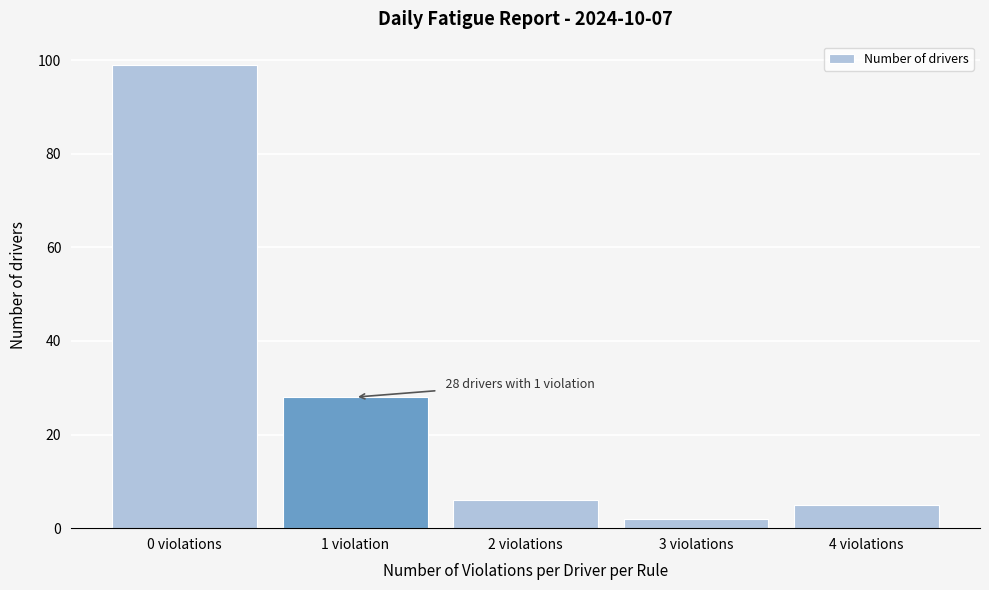

Reading left to right, transcribe all the data shown in this chart.

0 violations=99	1 violation=28	2 violations=6	3 violations=2	4 violations=5